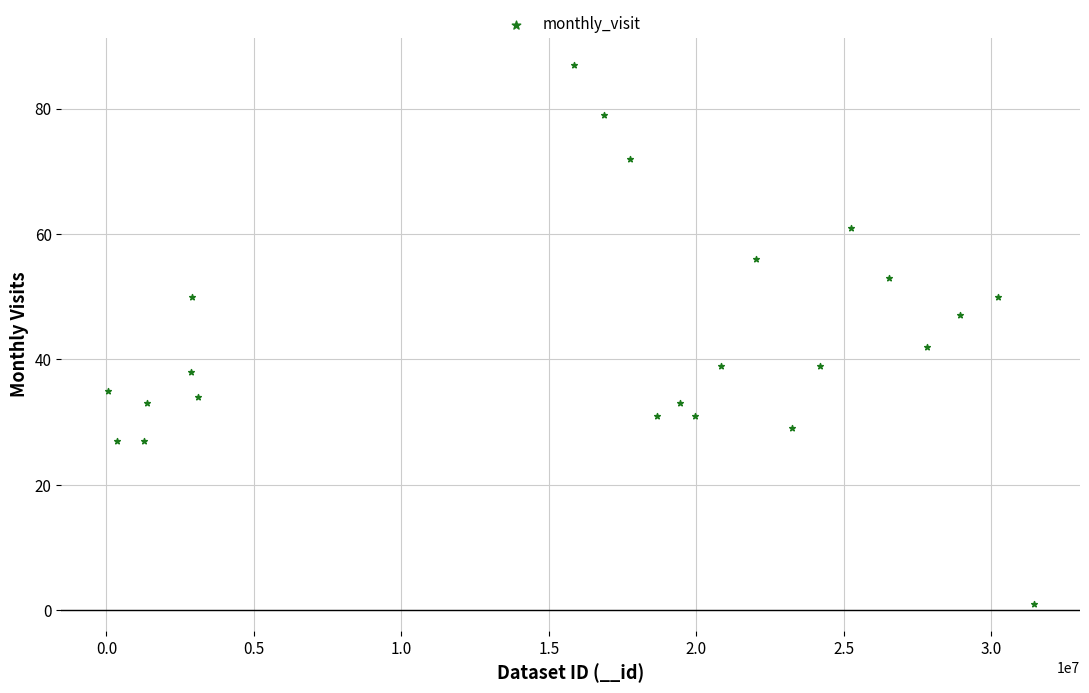

What is the range of Y values (max minus min)?

86